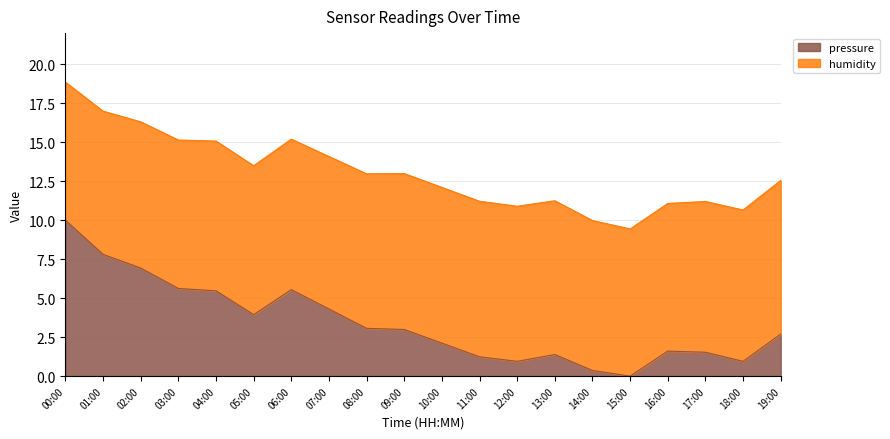

Which has a higher value, 08:00 or 14:00?

08:00